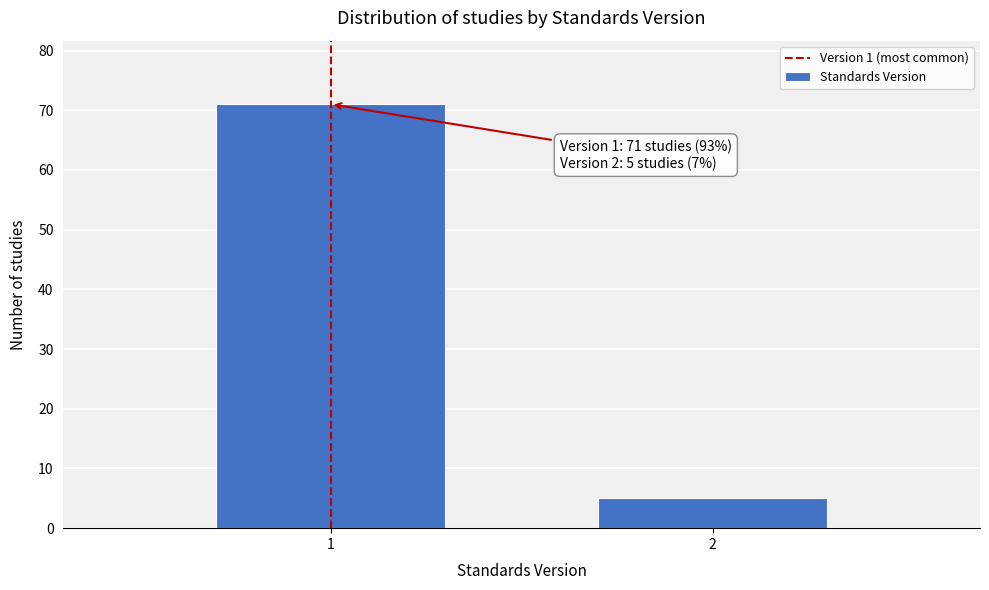

Reading right to left, what are all the values shown in this chart?

5	71